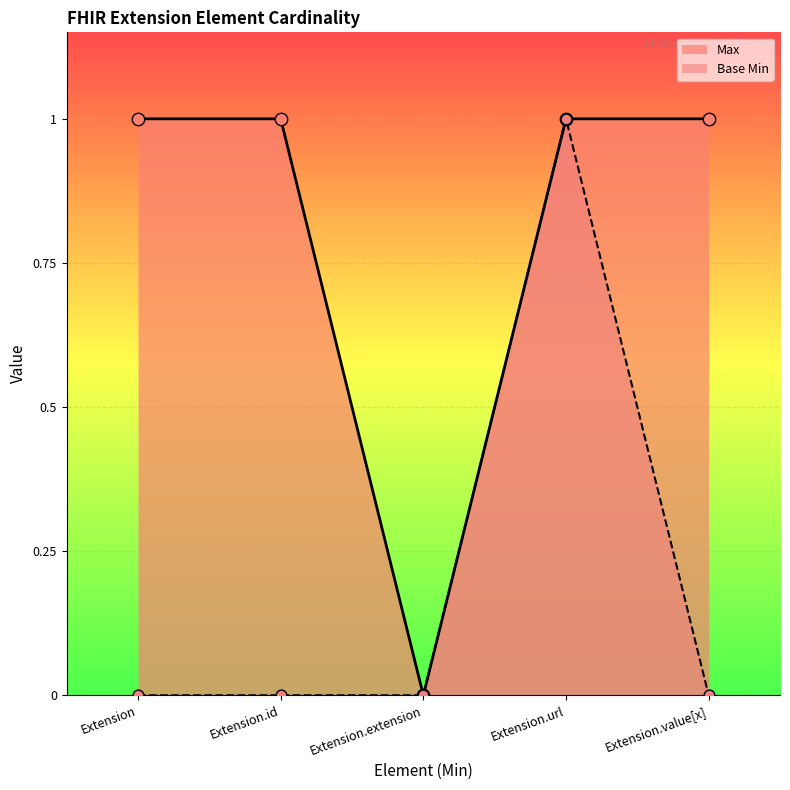

What are all the series names shown in the legend?

Max, Base Min